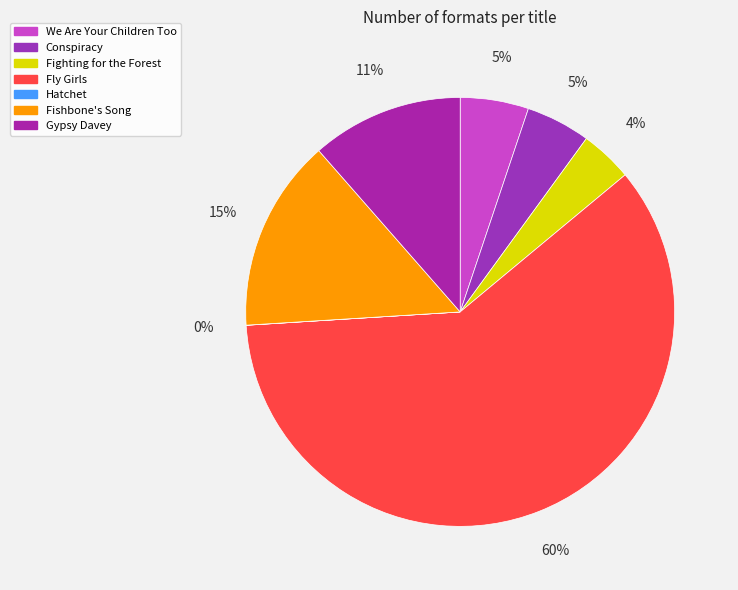

To the nearest percent, what is the combined percentage of Fighting for the Forest and Hatchet?

4%